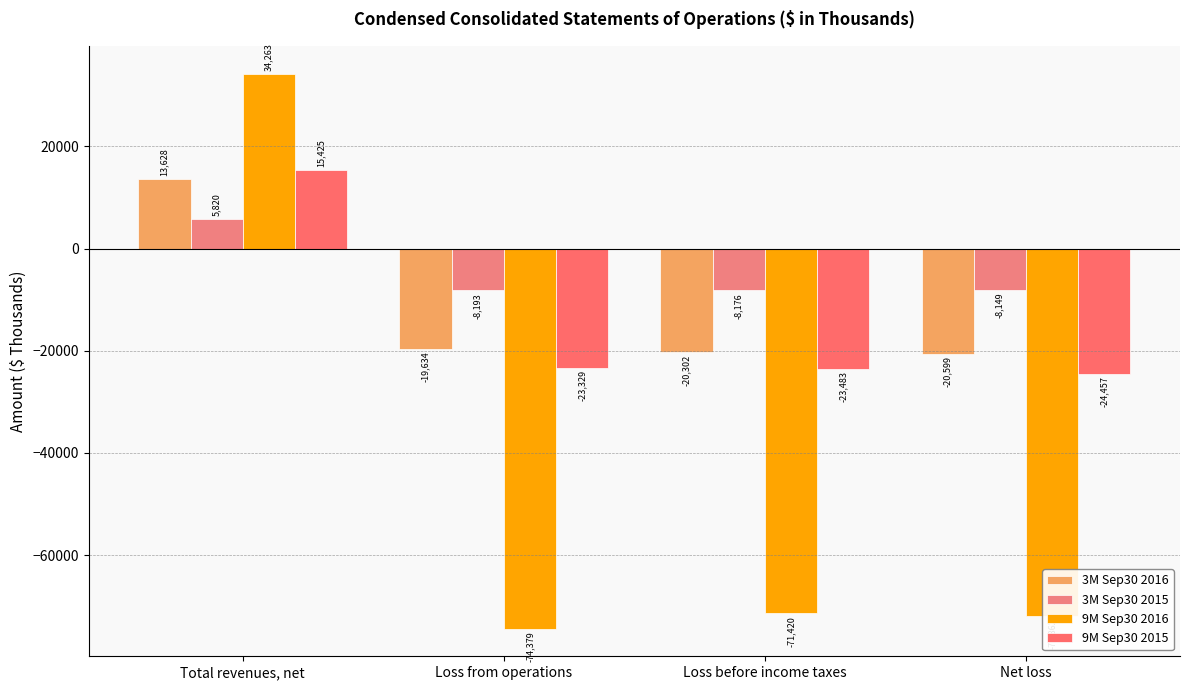

What is the difference between the maximum and second lowest values in the 9M Sep30 2015 series?

38908